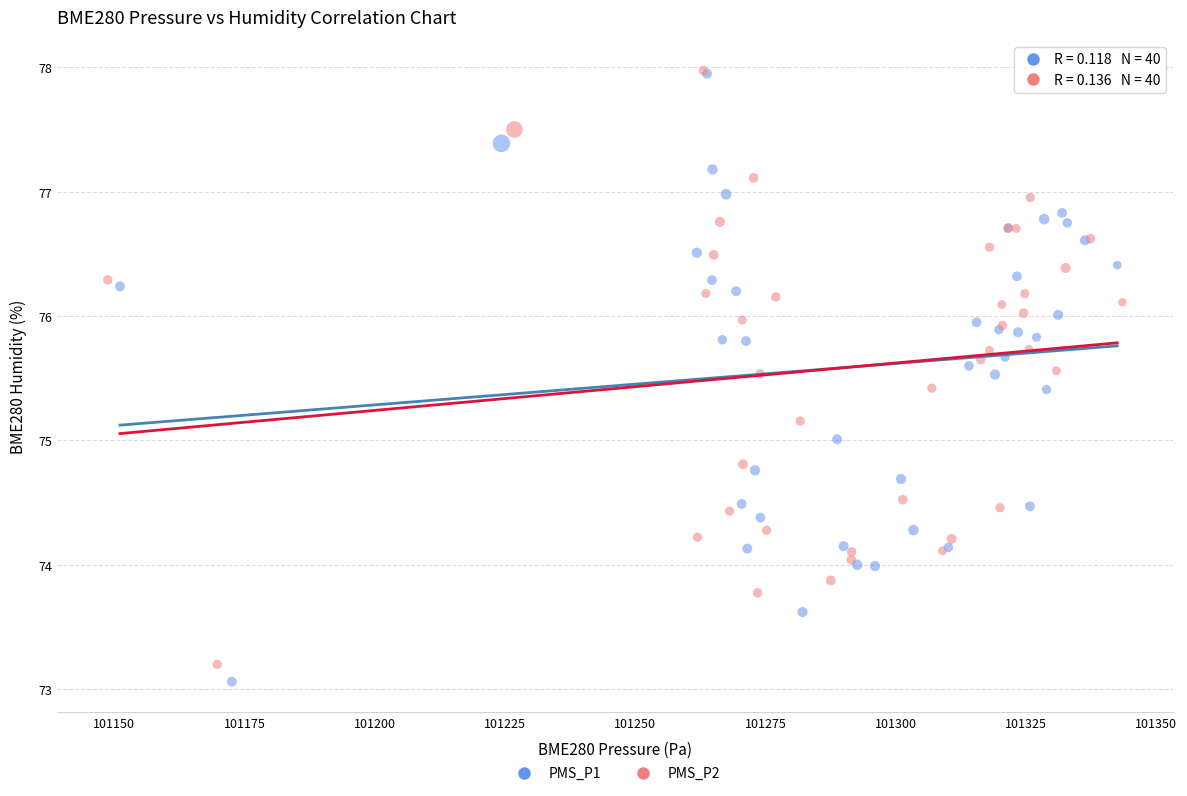

Which series has the largest Y range (max minus min)?

PMS_P1